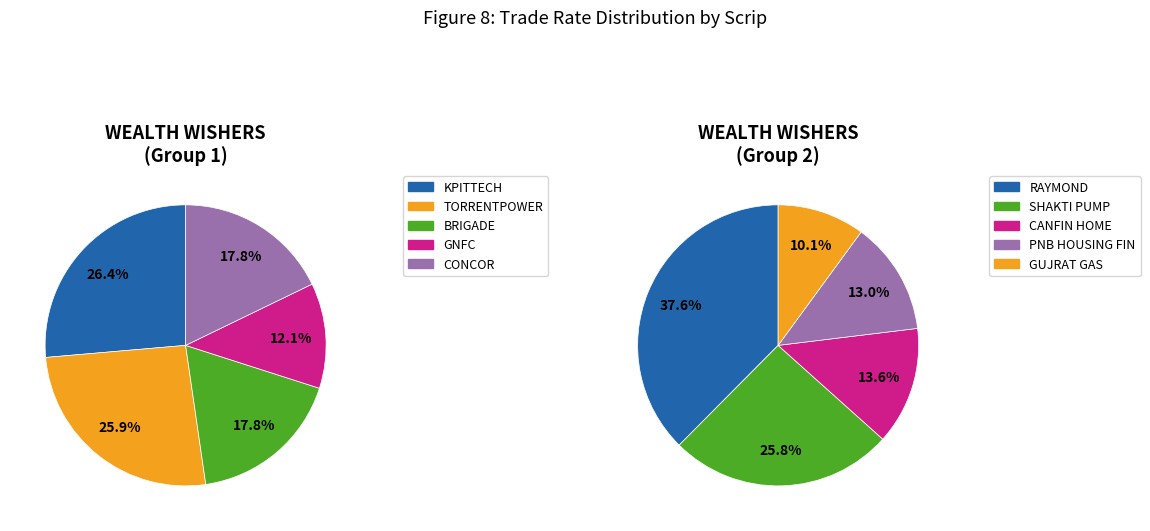

Is GUJRAT GAS the majority of the pie?

No